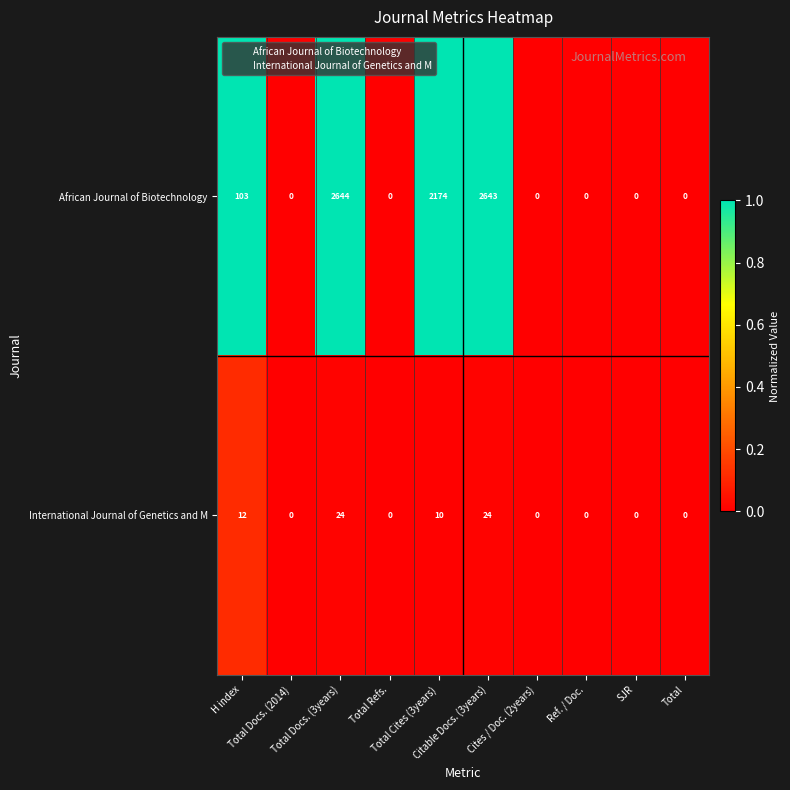

Which series changed the most between H index and Total Docs. (3years)?

African Journal of Biotechnology